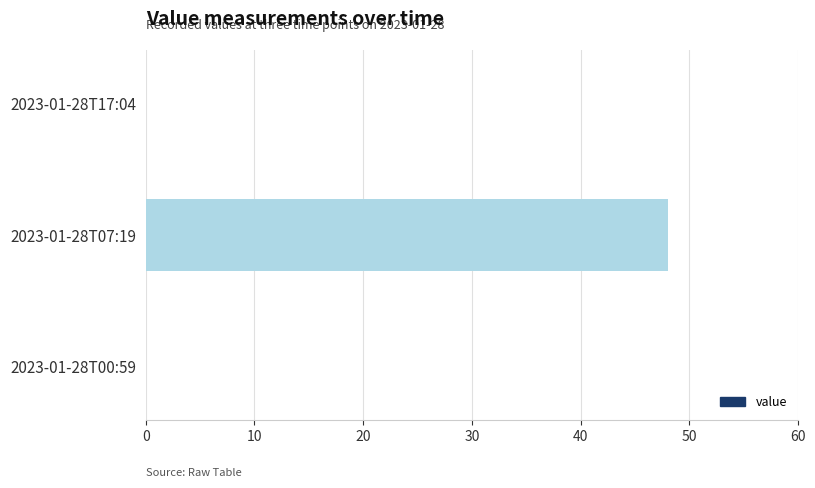

What is the sum of all values?

48